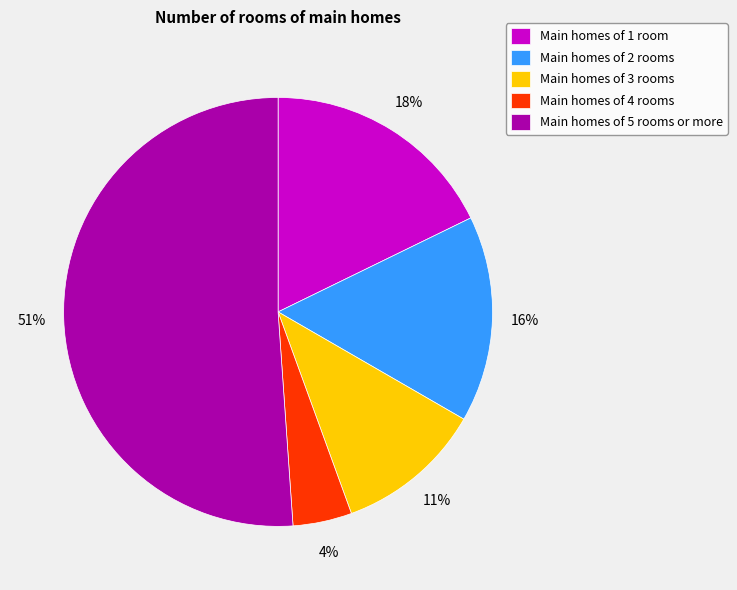

Combined, do Main homes of 4 rooms and Main homes of 5 rooms or more account for over 50%?

Yes